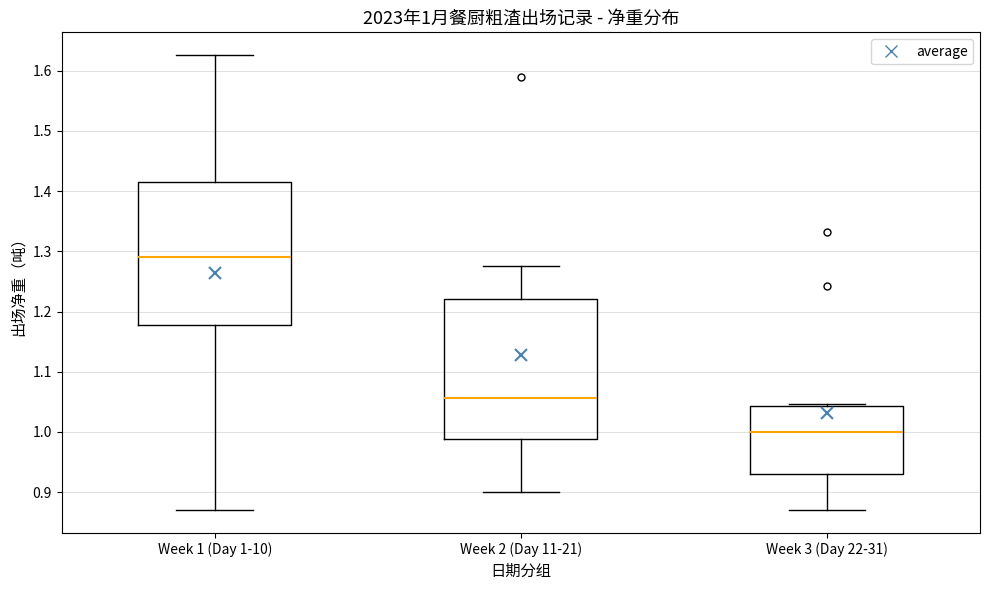

Which box's median line is the lowest?

Week 3 (Day 22-31)